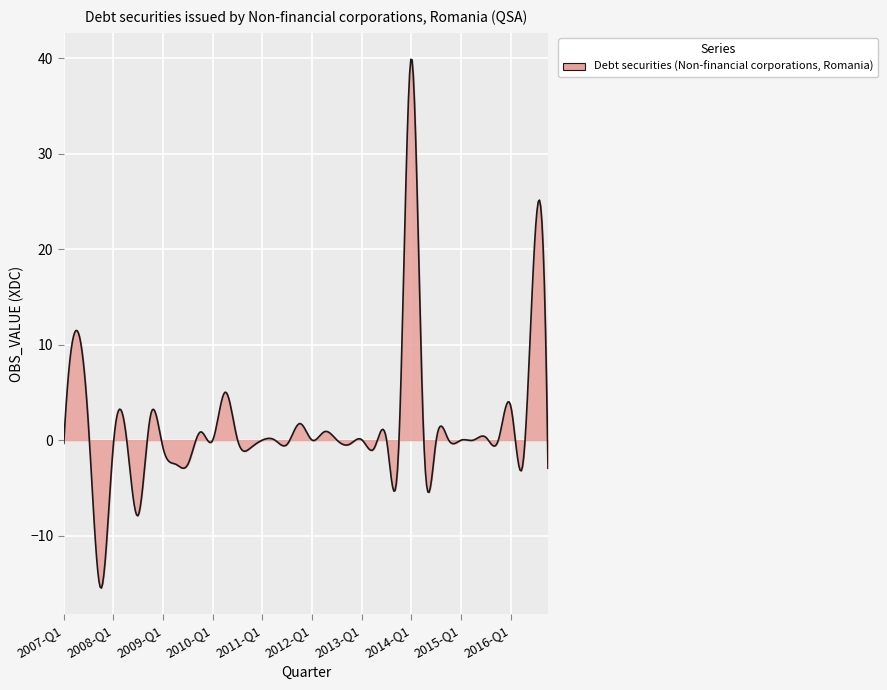

What is the smallest value displayed?

-15.5